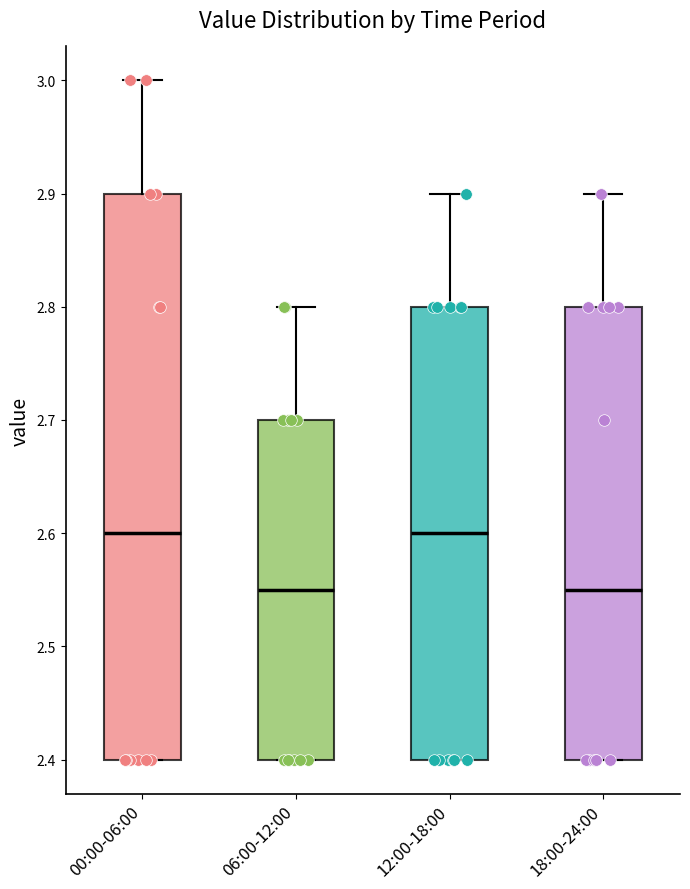

Reading left to right, transcribe this box plot: for each box, give where its median line is, the range the box spans, and where its two whiskers end, as read against the y-axis. The values are not printed on the chart, so give them approximately, as read against the axis.

00:00-06:00: median 2.60, box 2.40 to 2.90, whiskers 2.40 to 3.00
06:00-12:00: median 2.55, box 2.40 to 2.70, whiskers 2.40 to 2.80
12:00-18:00: median 2.60, box 2.40 to 2.80, whiskers 2.40 to 2.90
18:00-24:00: median 2.55, box 2.40 to 2.80, whiskers 2.40 to 2.90